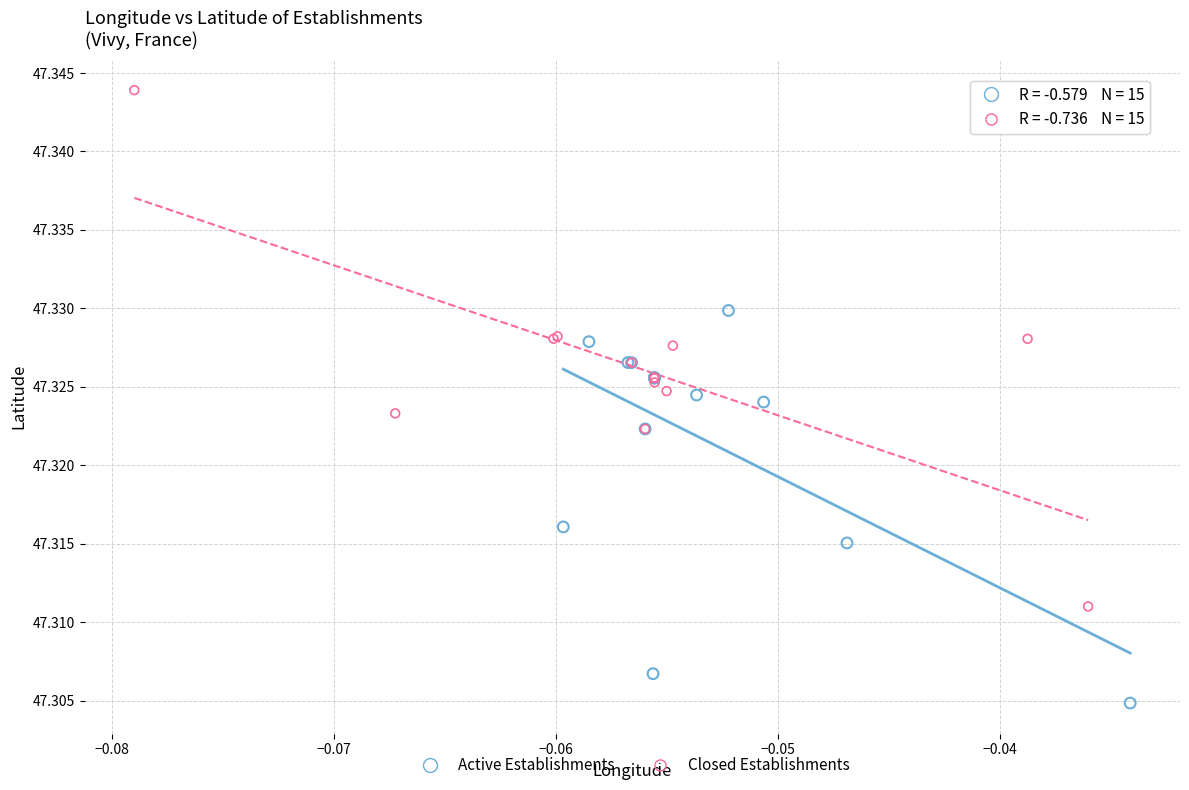

Which series reaches the minimum Y coordinate?

Active Establishments